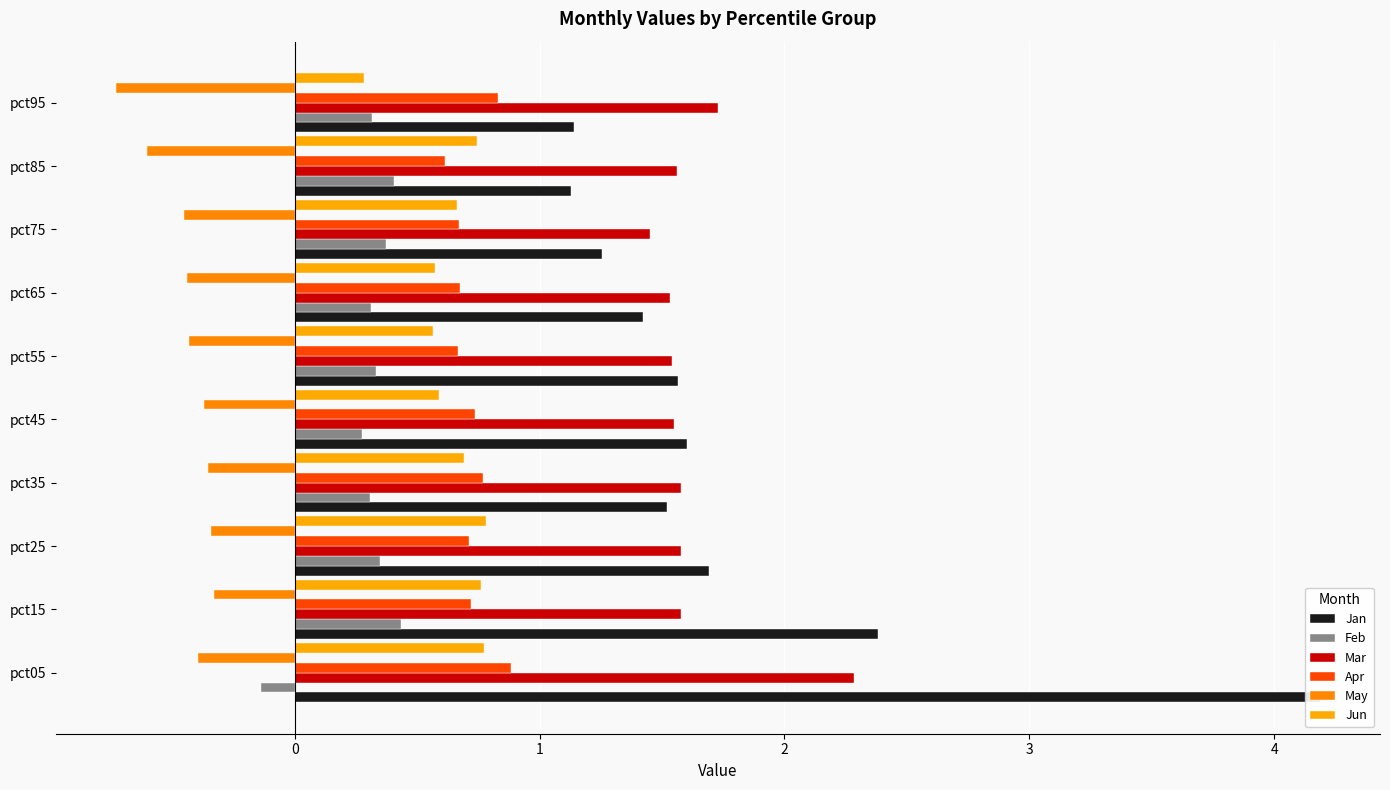

What is the average value of the Mar series?

1.6